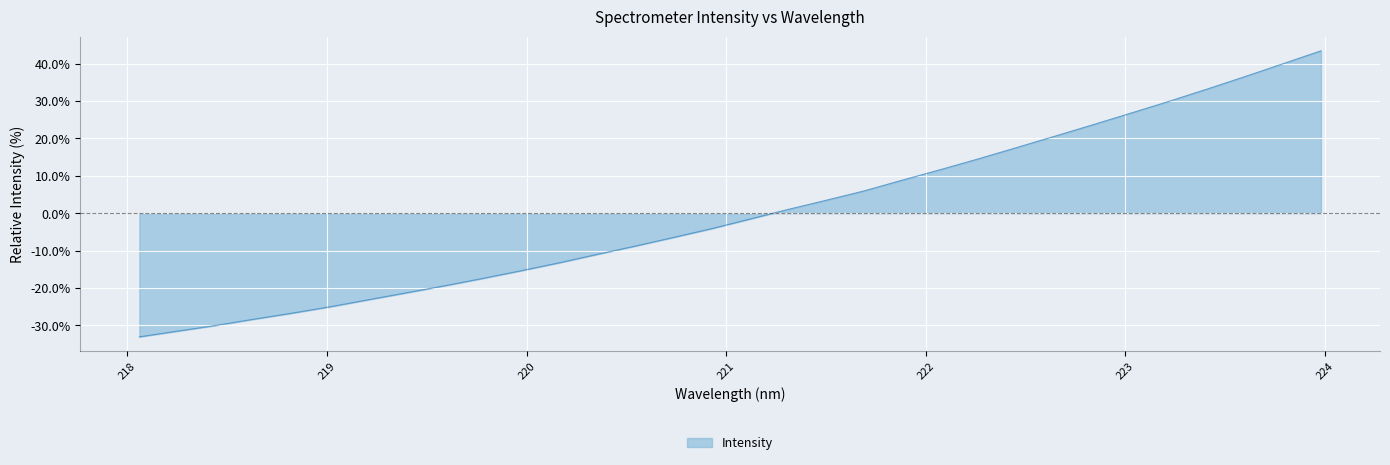

What is the difference between the maximum and minimum values?

76.4